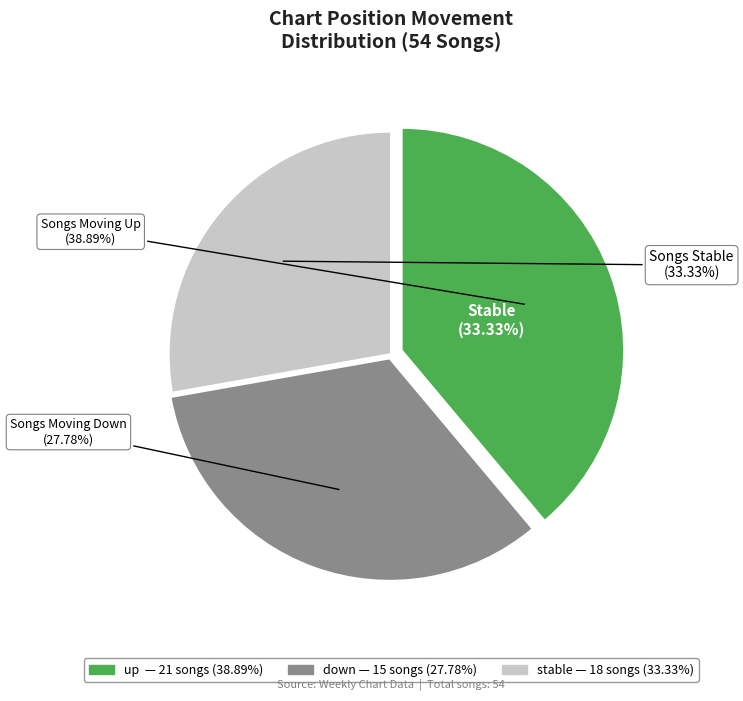

To the nearest percent, what is the difference between the - and up slice percentages?

11%